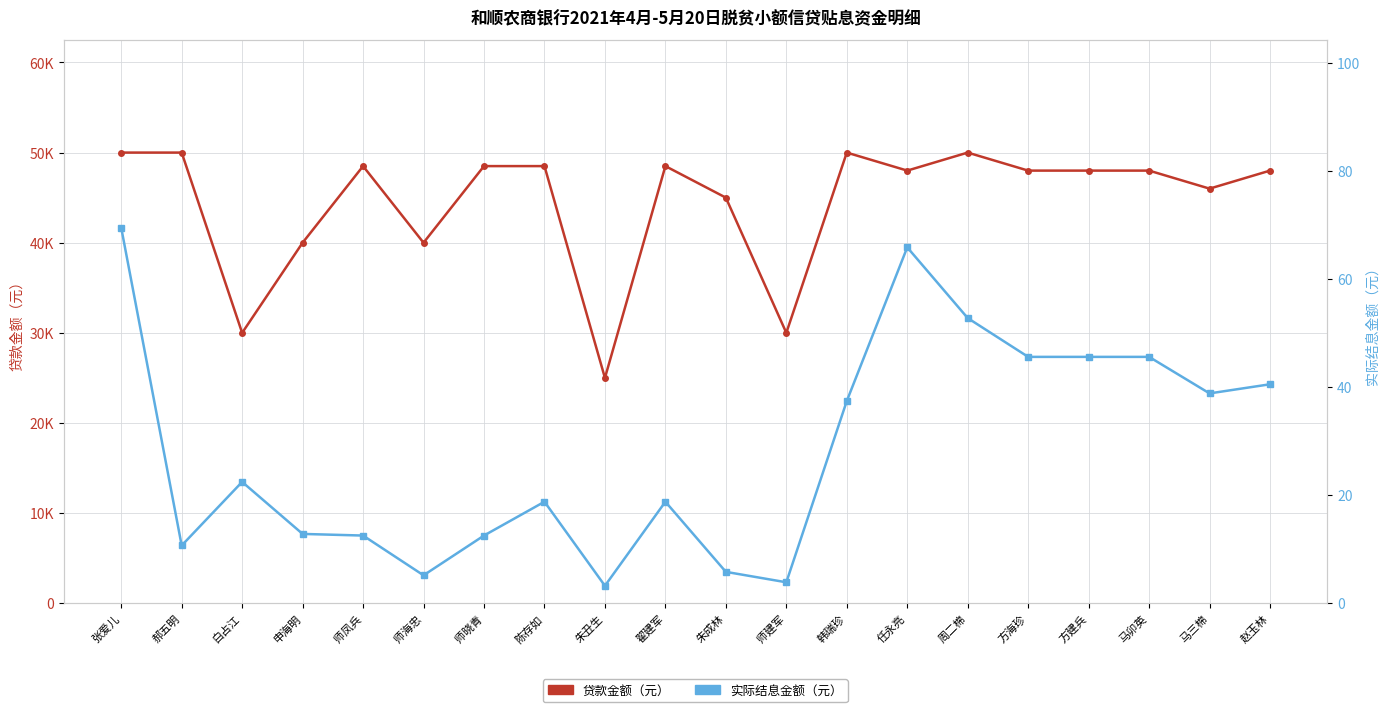

Reading right to left, extract all data points from this chart.

贷款金额（元）: 48000.0	46000.0	48000.0	48000.0	48000.0	50000.0	48000.0	50000.0	30000.0	45000.0	48500.0	25000.0	48500.0	48500.0	40000.0	48500.0	40000.0	30000.0	50000.0	50000.0
实际结息金额（元）: 40.5	38.8	45.6	45.6	45.6	52.8	65.9	37.4	3.9	5.8	18.8	3.2	18.8	12.5	5.2	12.5	12.8	22.5	10.7	69.5